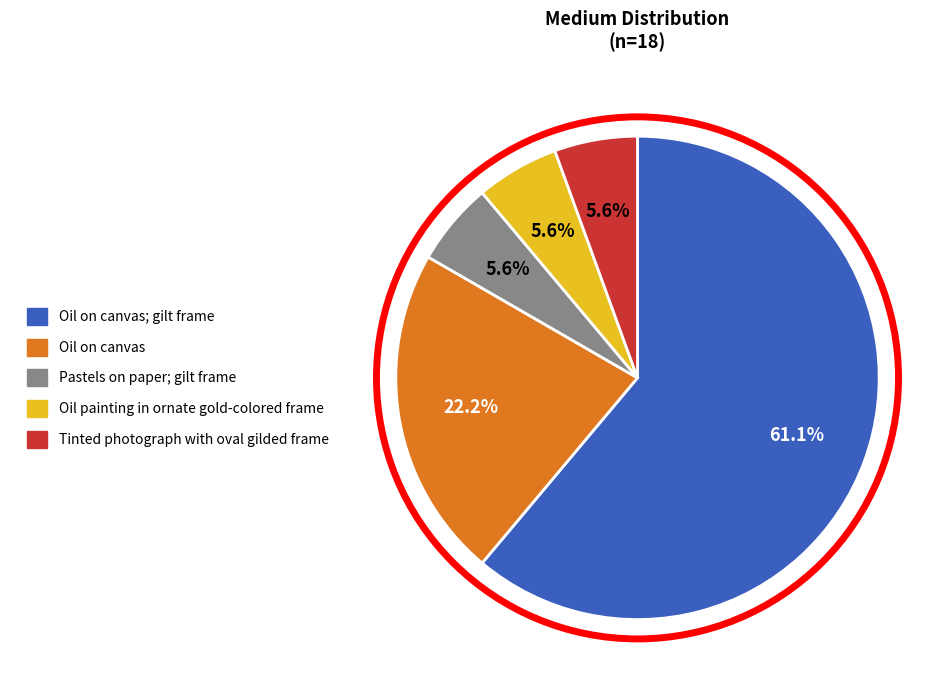

Is Oil on canvas; gilt frame the majority of the pie?

Yes